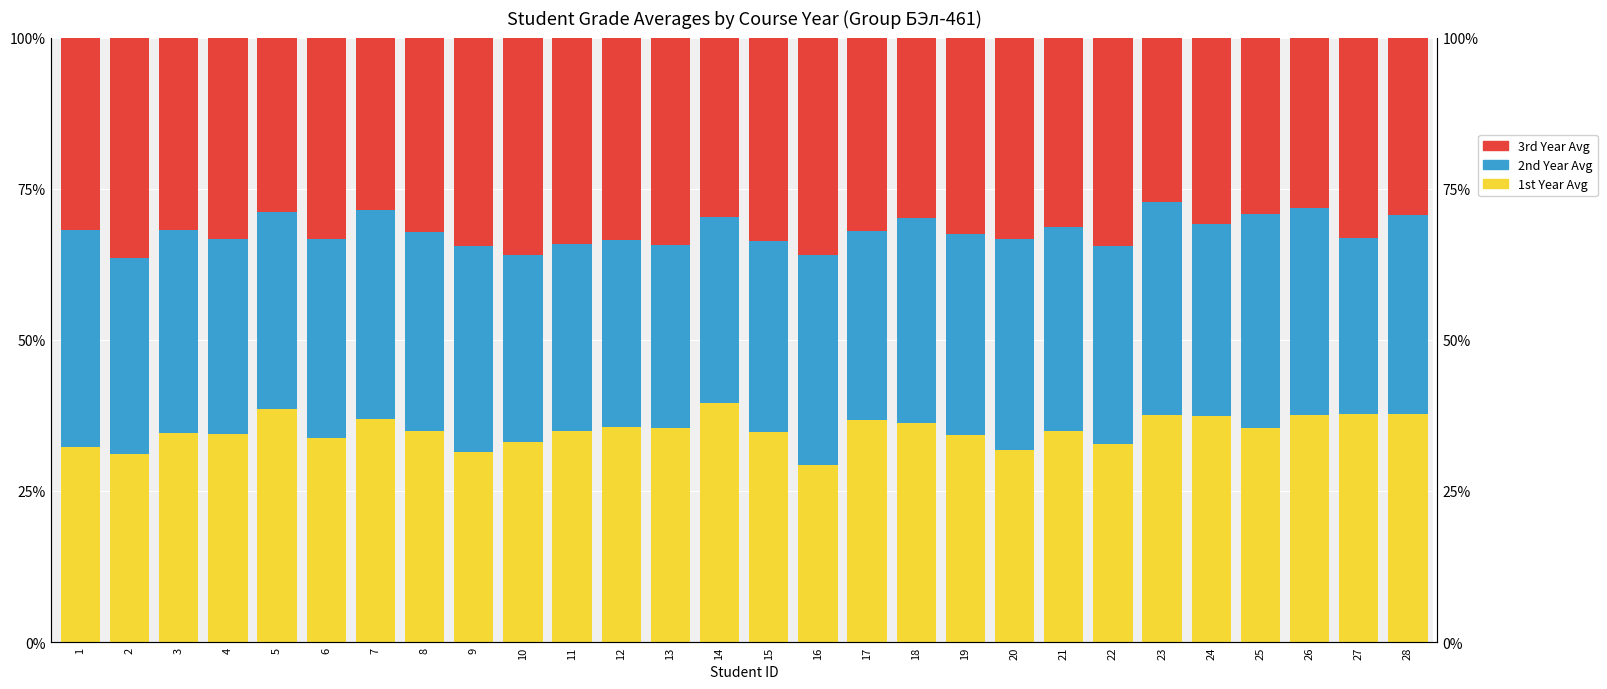

Reading right to left, extract all data points from this chart.

1st Year Avg: 37.8	37.7	37.6	35.4	37.4	37.5	32.8	34.9	31.8	34.2	36.2	36.7	29.2	34.7	39.5	35.4	35.5	34.9	33.1	31.4	35.0	36.8	33.8	38.6	34.4	34.6	31.2	32.3
2nd Year Avg: 32.9	29.2	34.1	35.4	31.7	35.2	32.8	33.8	34.8	33.3	33.9	31.2	34.8	31.6	30.9	30.3	31.0	31.0	31.0	34.1	32.8	34.6	32.8	32.5	32.3	33.5	32.4	36.0
3rd Year Avg: 29.3	33.1	28.2	29.2	30.8	27.3	34.4	31.4	33.4	32.5	29.9	32.1	36.0	33.7	29.6	34.3	33.5	34.1	35.9	34.5	32.2	28.6	33.4	28.9	33.3	31.9	36.5	31.8